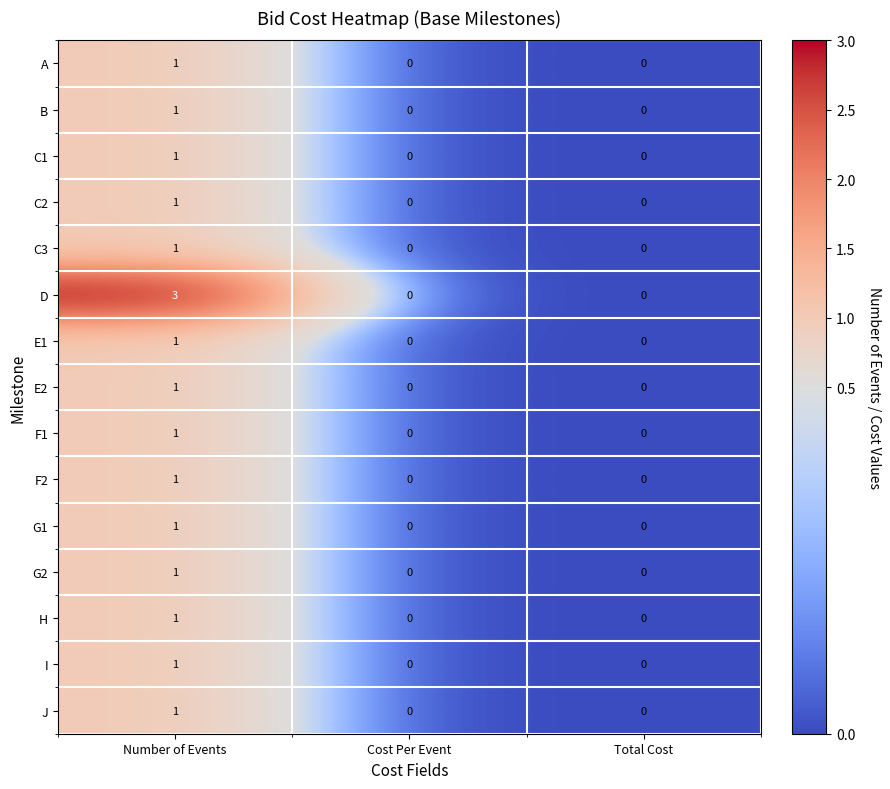

How many E2 values are between 0 and 1?

3